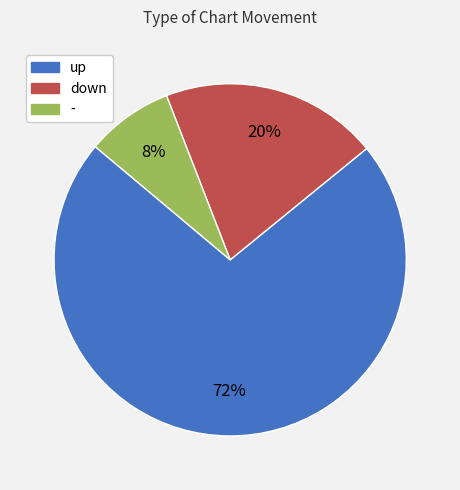

Is the sum of - and down greater than half?

No